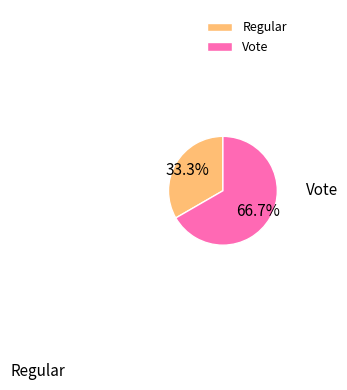

To the nearest percent, what portion does Vote represent?

67%